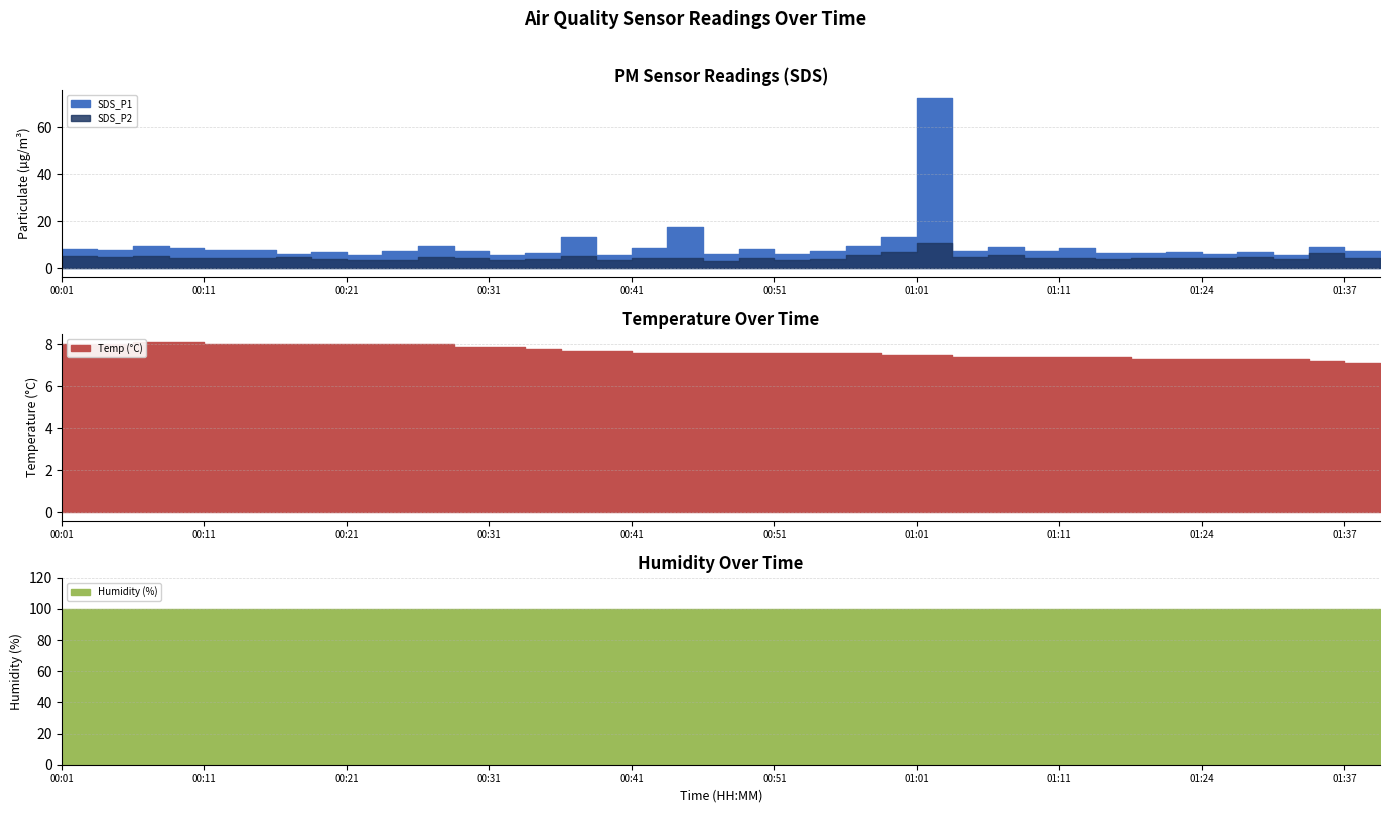

True or false: Humidity and Temp intersect in this chart.

False